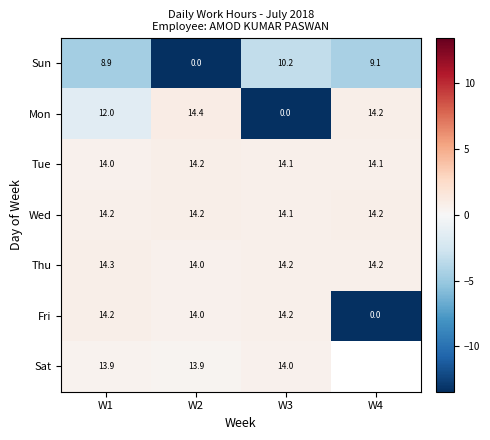

At which label does Tue reach its peak?

W2